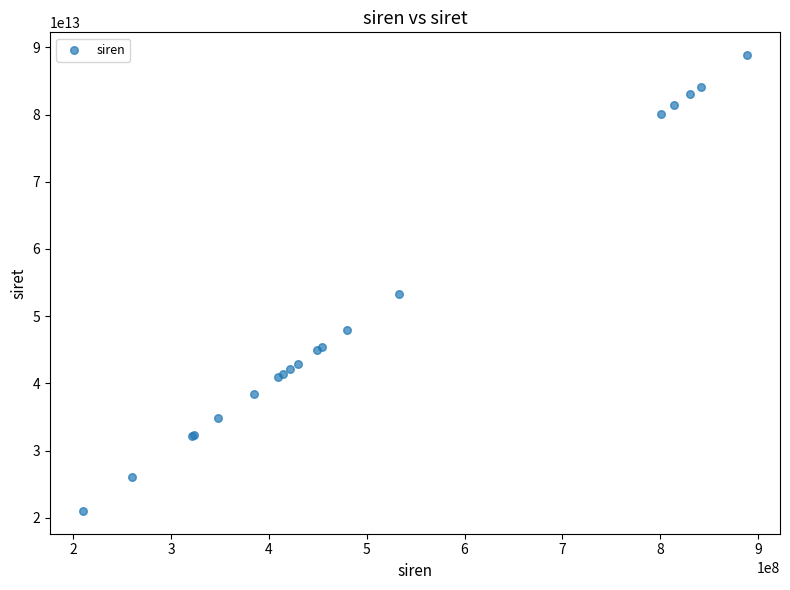

What Y value in the scatter plot is closest to 54930129000017?

53305440900016